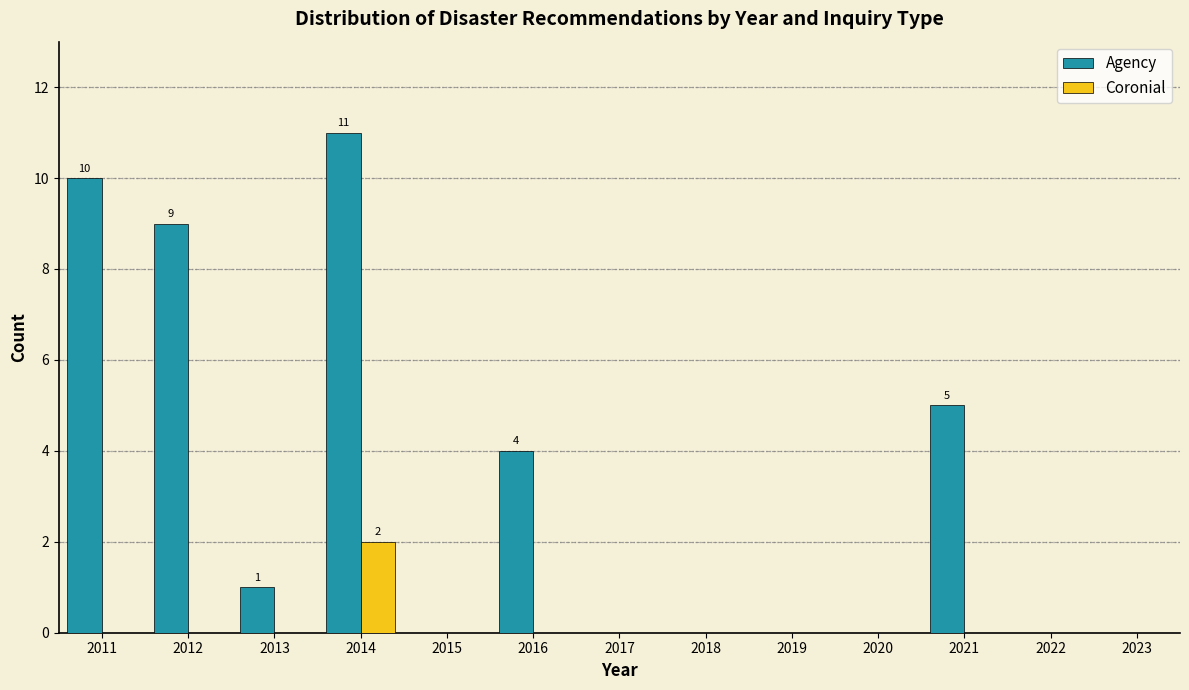

Reading right to left, list all the values displayed in this chart.

Agency: 2023=0	2022=0	2021=5	2020=0	2019=0	2018=0	2017=0	2016=4	2015=0	2014=11	2013=1	2012=9	2011=10
Coronial: 2023=0	2022=0	2021=0	2020=0	2019=0	2018=0	2017=0	2016=0	2015=0	2014=2	2013=0	2012=0	2011=0